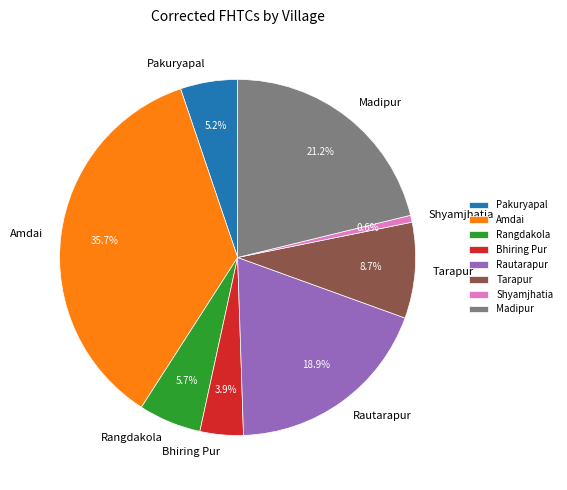

To the nearest percent, what is the difference between the Amdai and Rautarapur slice percentages?

17%